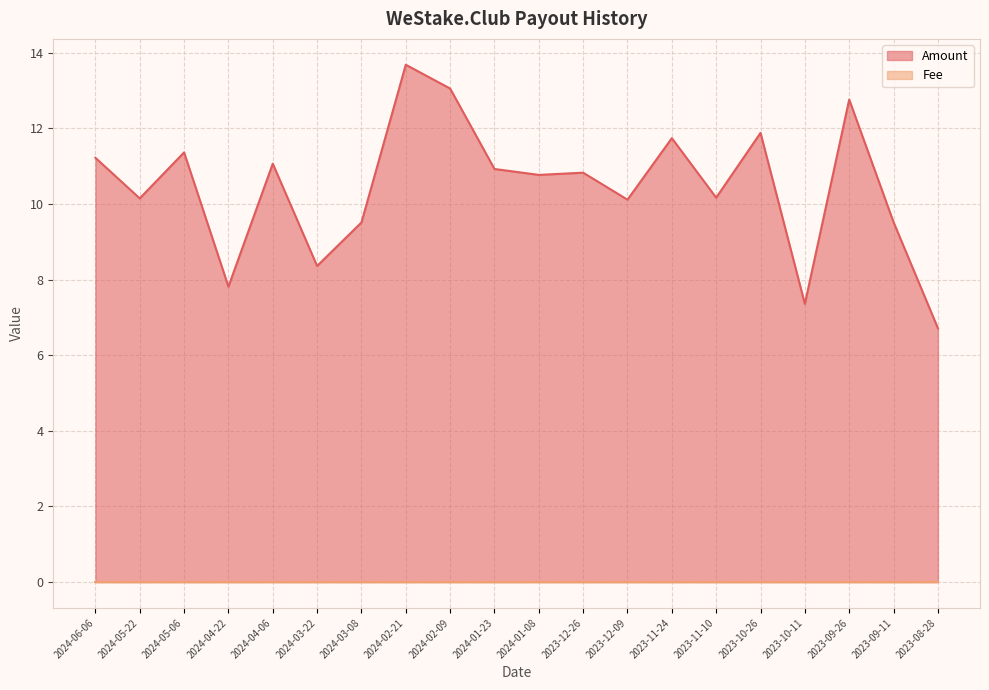

Rank the categories by value from highest to lowest.

2024-02-21, 2024-02-09, 2023-09-26, 2023-10-26, 2023-11-24, 2024-05-06, 2024-06-06, 2024-04-06, 2024-01-23, 2023-12-26, 2024-01-08, 2023-11-10, 2024-05-22, 2023-12-09, 2023-09-11, 2024-03-08, 2024-03-22, 2024-04-22, 2023-10-11, 2023-08-28